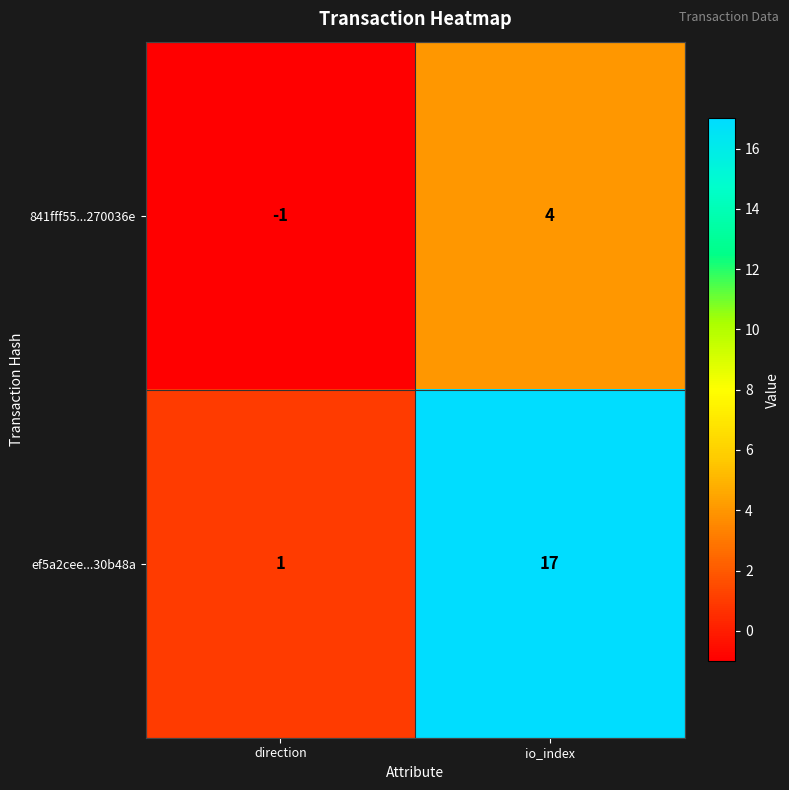

Rank the series by their average value, from highest to lowest.

ef5a2cee...30b48a, 841fff55...270036e